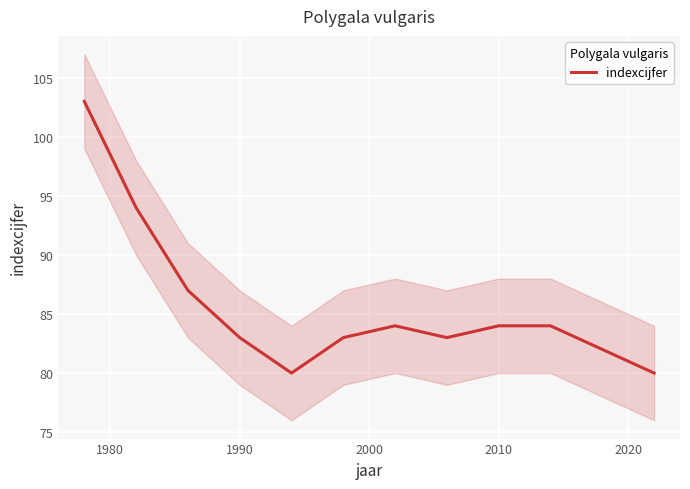

What is the lowest value of the indexcijfer series?

80